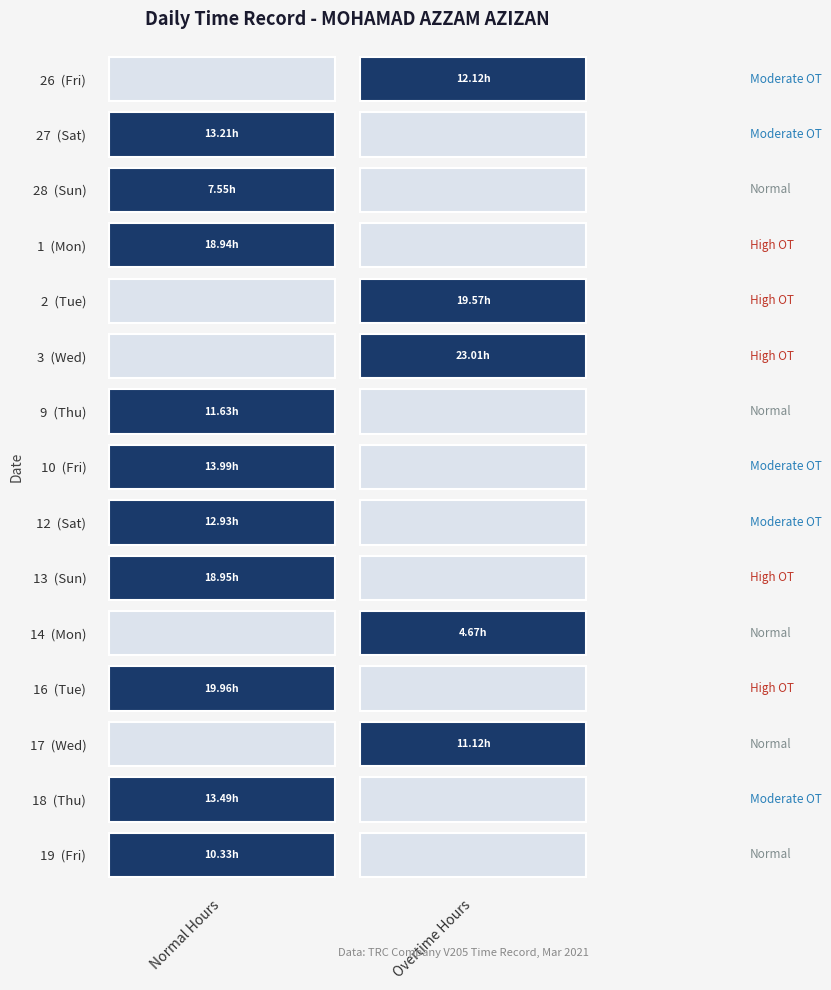

Rank the categories by 12 value from lowest to highest.

1, 0